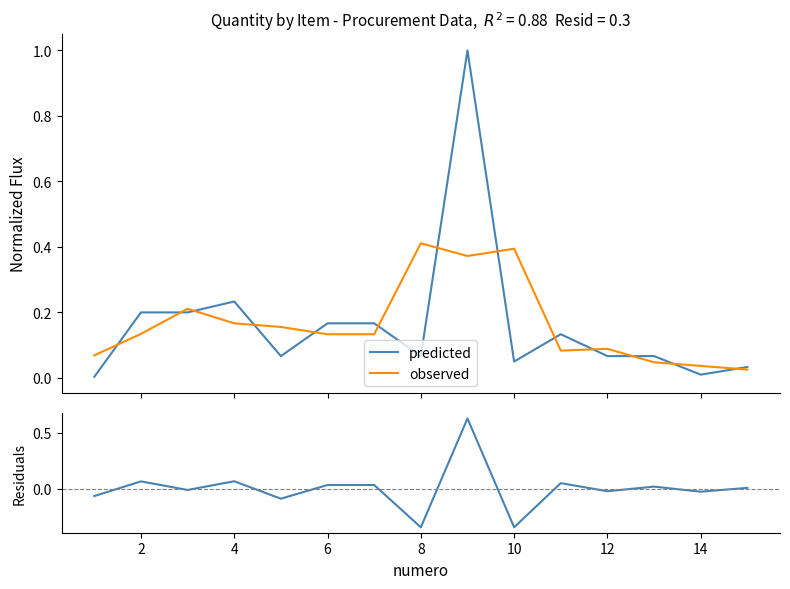

Is this an area chart (filled region under the line)?

No